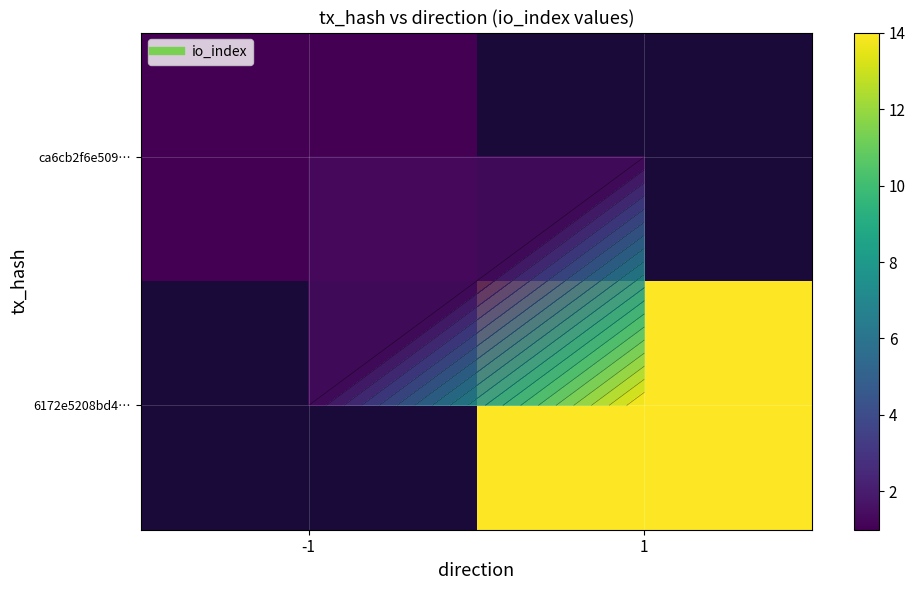

What is the minimum value shown in the chart?

1.0